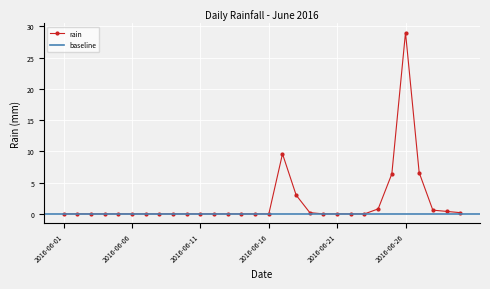

How many interior local peaks (higher than both neighbors) does the data have?

2